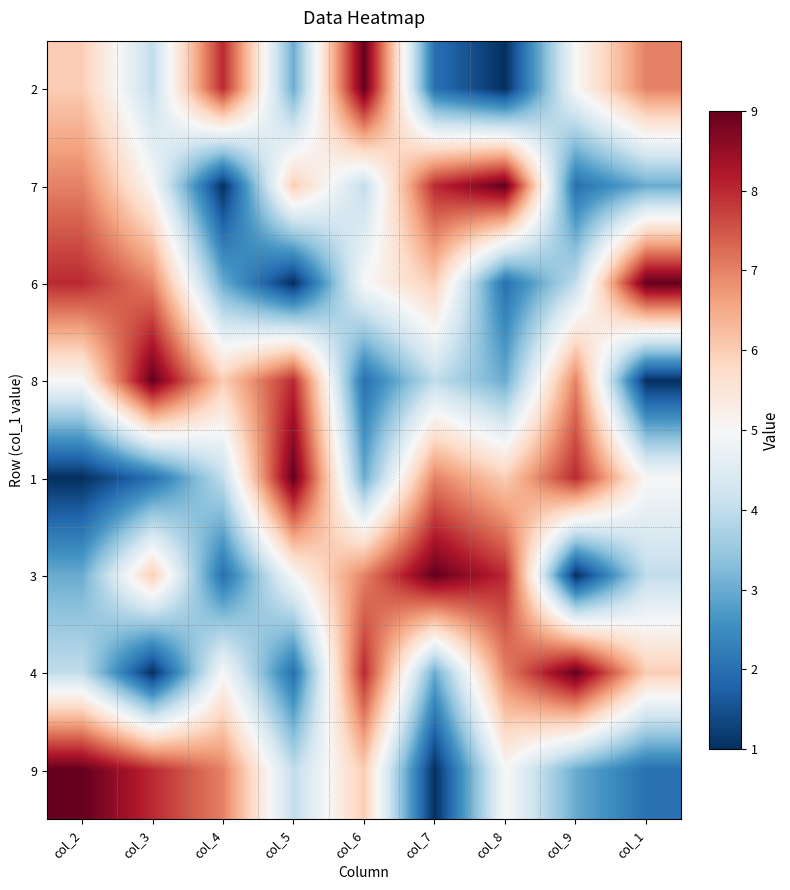

List the series in order of their peak value, highest first.

2, 7, 6, 8, 1, 3, 4, 9